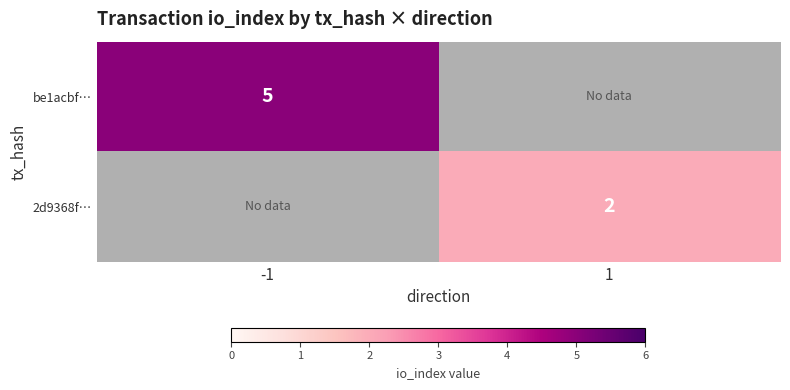

Count the number of data series in this chart.

2